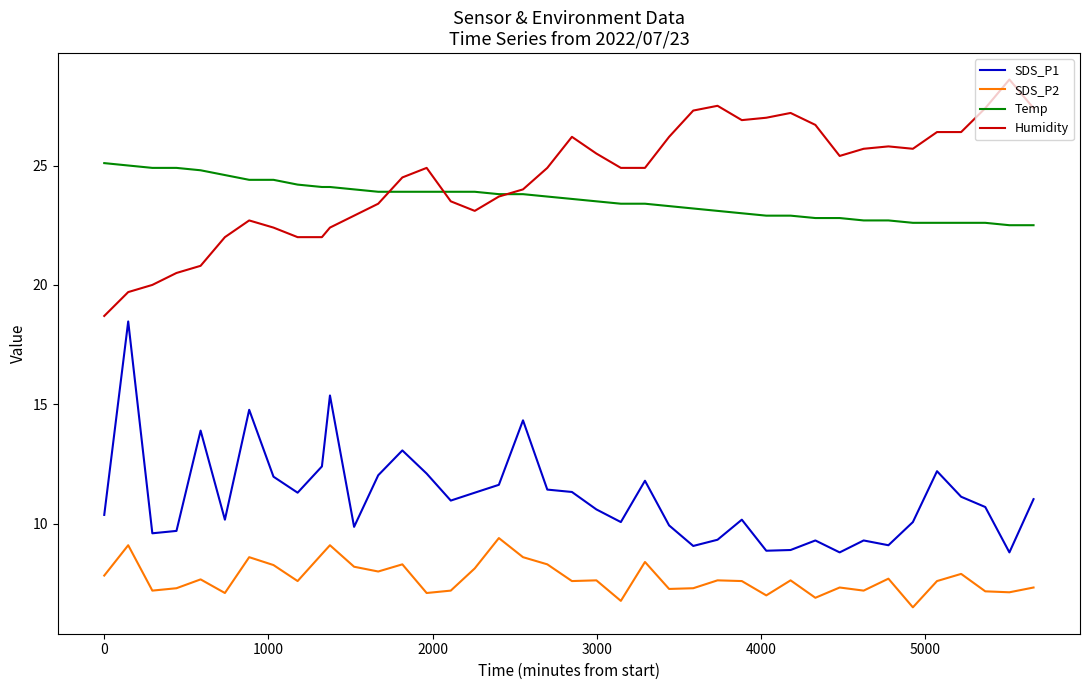

Which series has the largest total across all categories?

Humidity